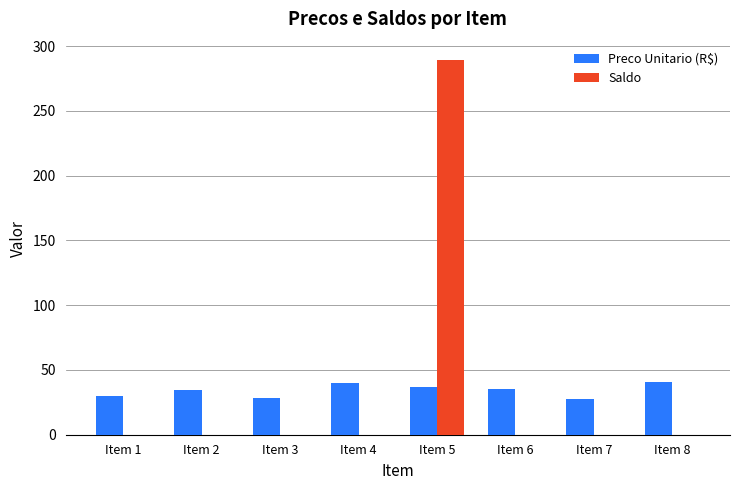

What is the highest value of the Saldo series?

289.0